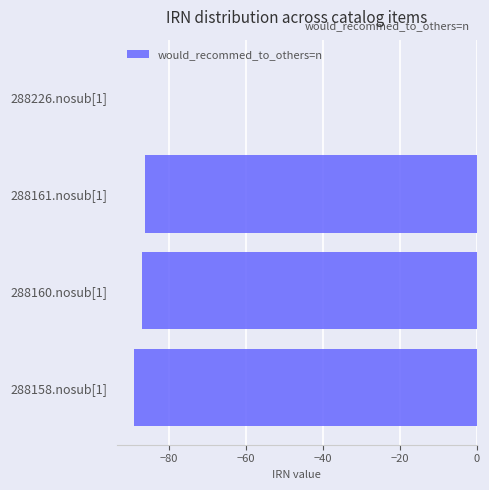

Is it true that the value at 288158.nosub[1] is -58?

False